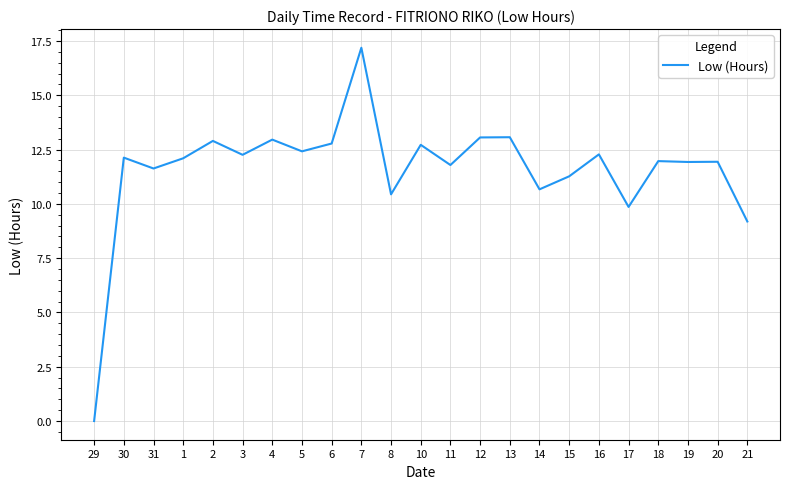

What is the maximum value shown in the chart?

17.2